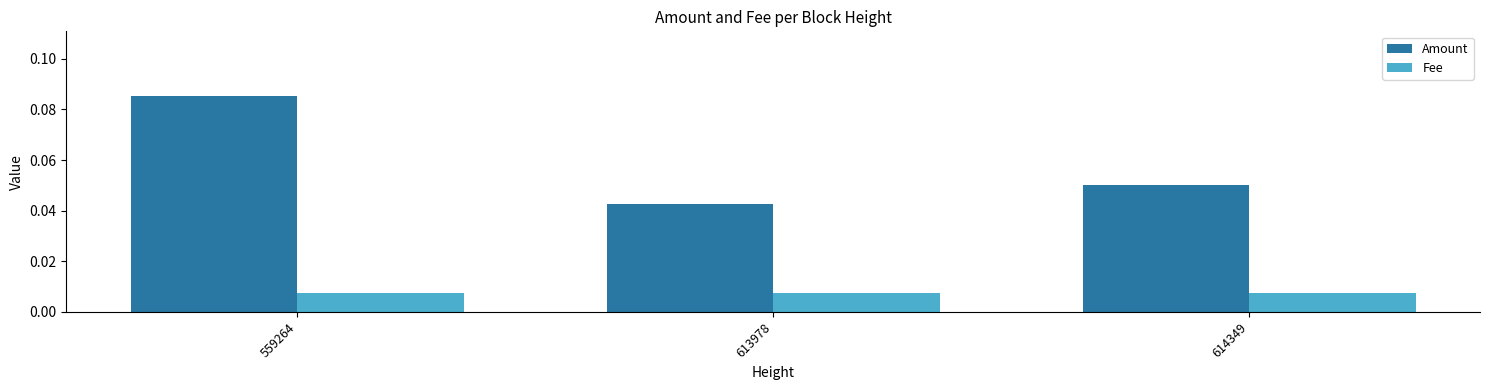

At which label does Amount reach its minimum?

613978